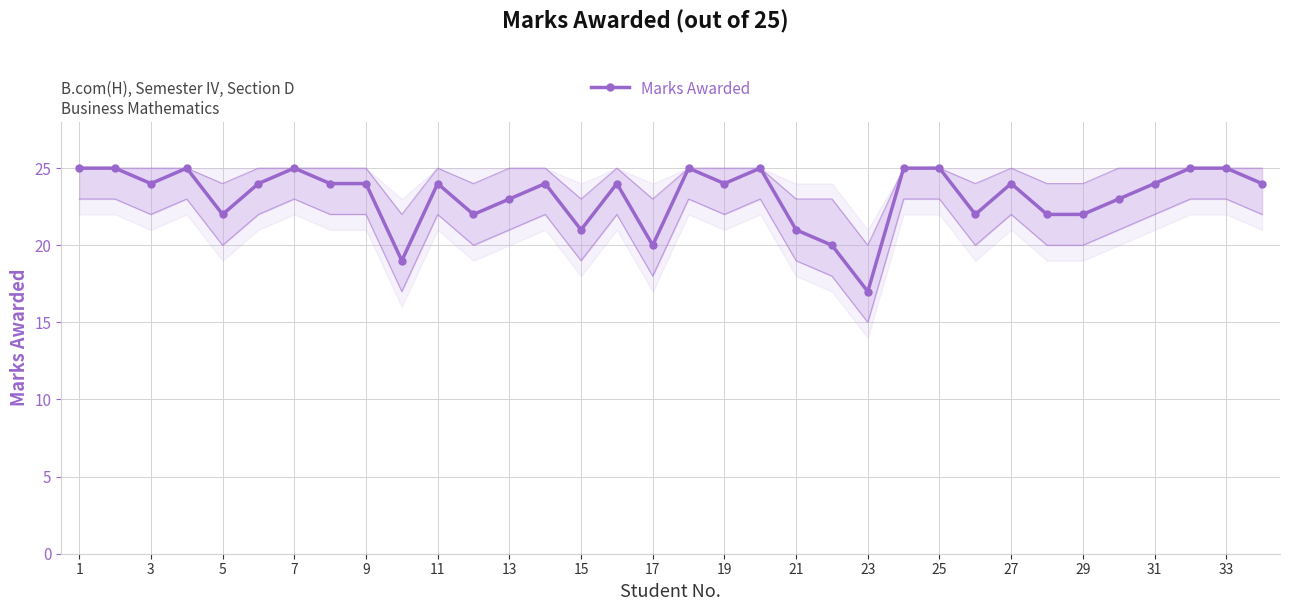

True or false: there are more than 2 points higher than both neighbors.

True